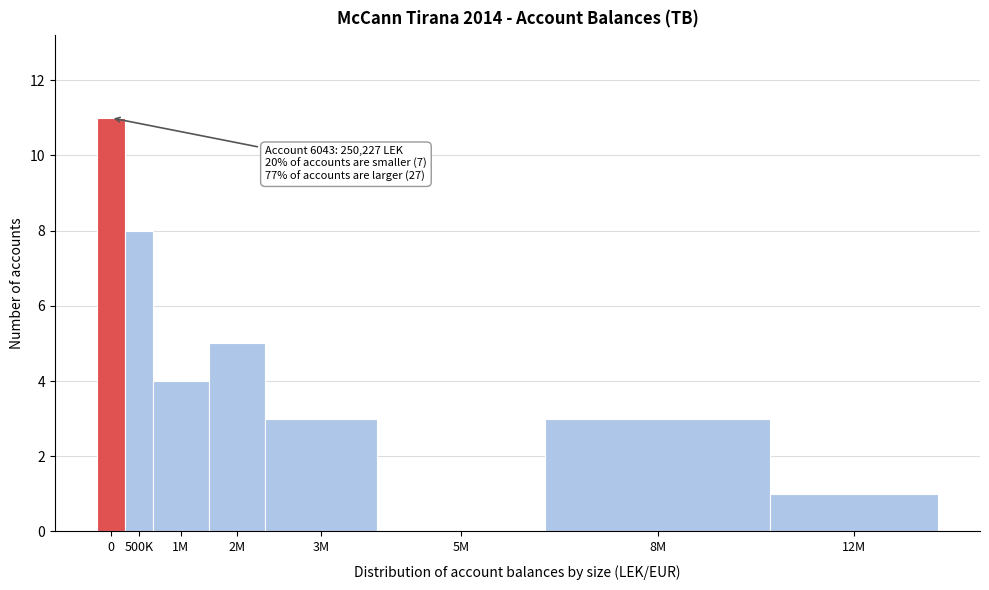

Reading left to right, transcribe all the data shown in this chart.

0=11	500K=8	1M=4	2M=5	3M=3	5M=0	8M=3	12M=1